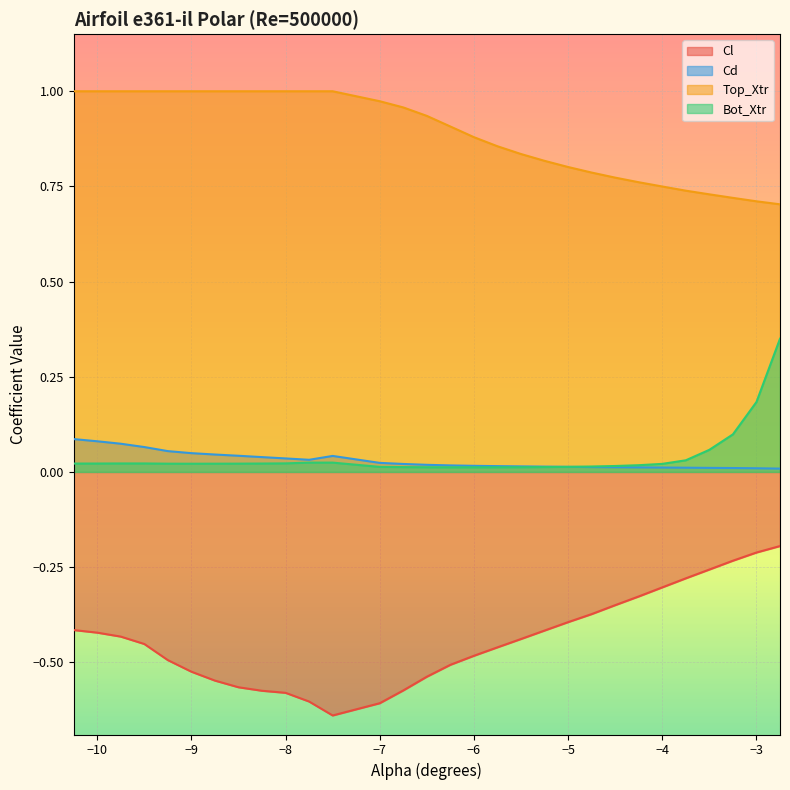

What is the total value across all series at -10.25?

0.7